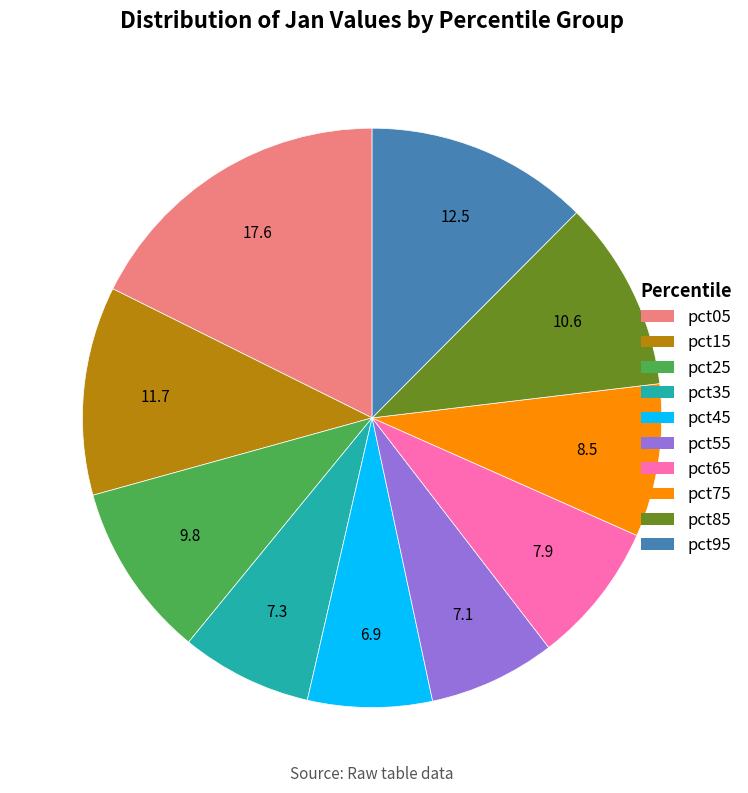

Combined, do pct45 and pct35 account for over 50%?

No